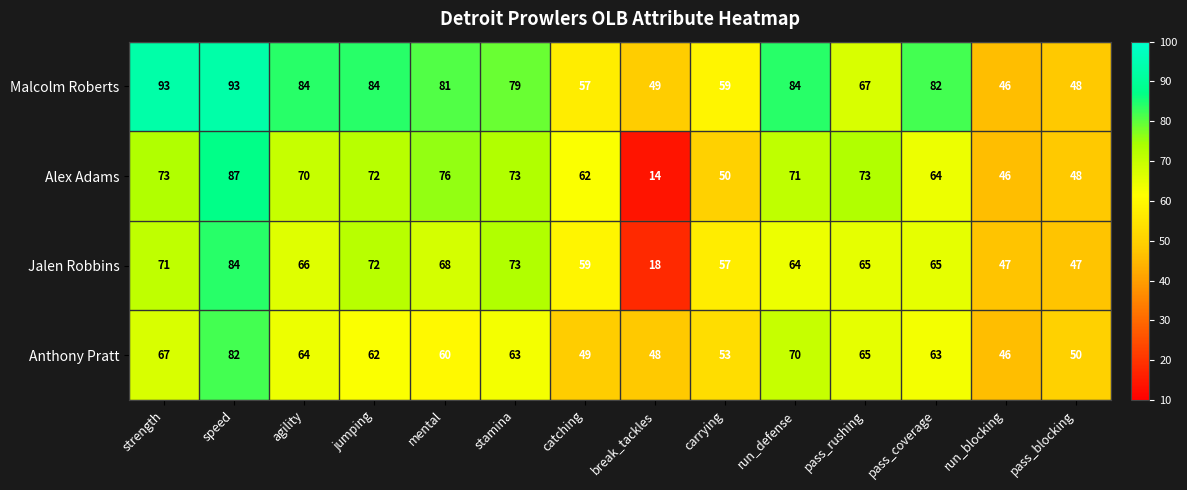

Which category has the highest value in the Anthony Pratt series?

speed